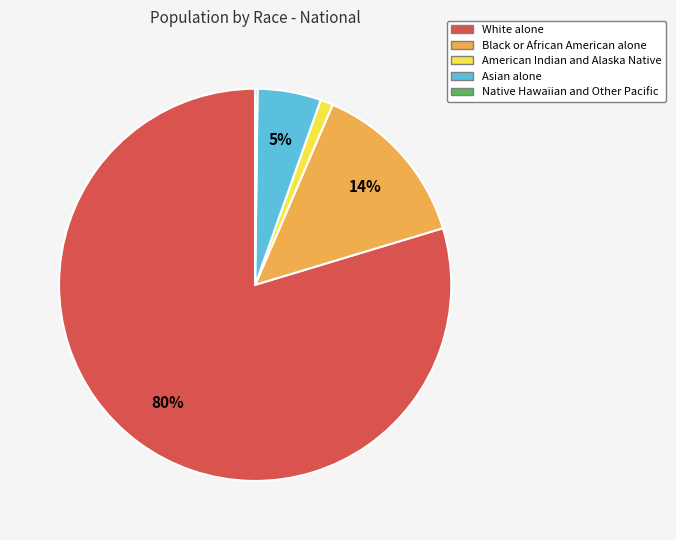

Which category accounts for the majority?

White alone